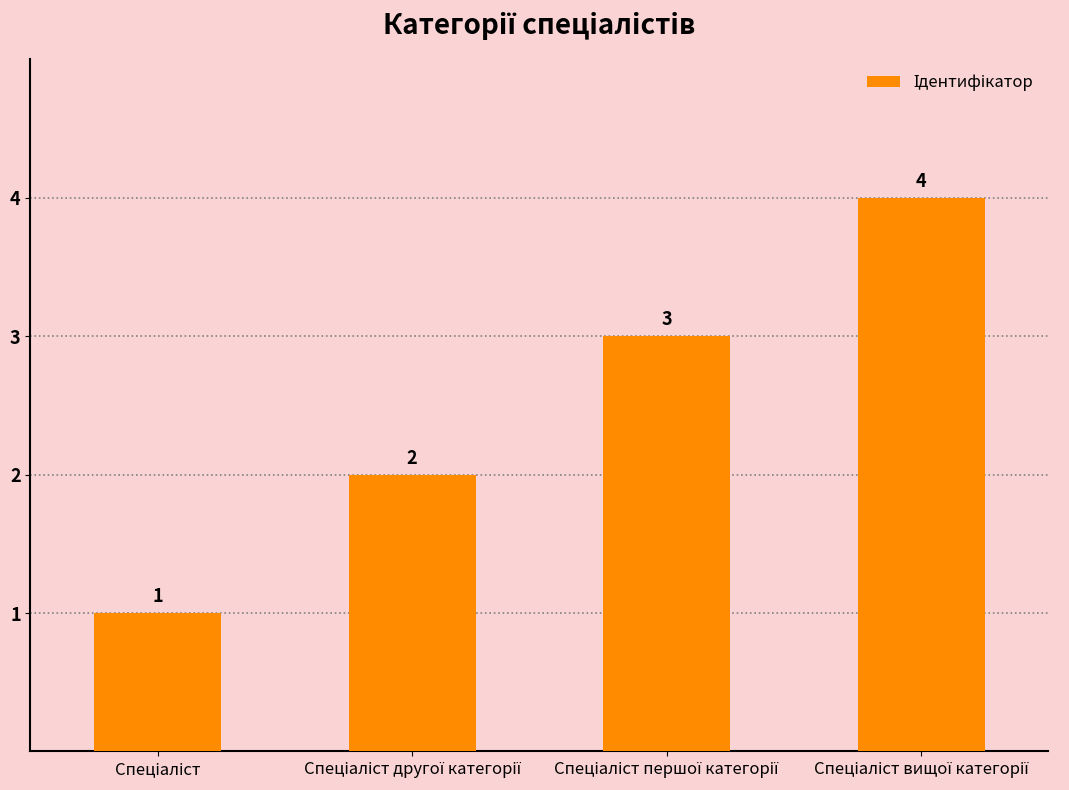

How many values are between 2 and 4?

3